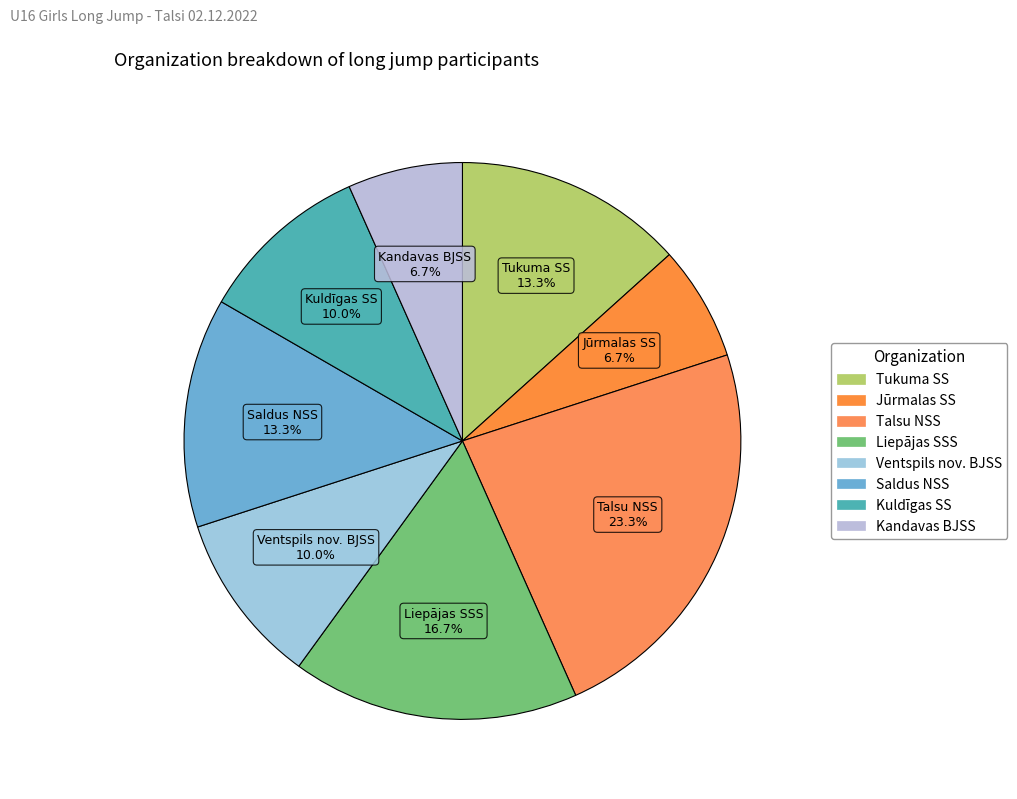

What percentage is the Tukuma SS slice, to the nearest percent?

13%